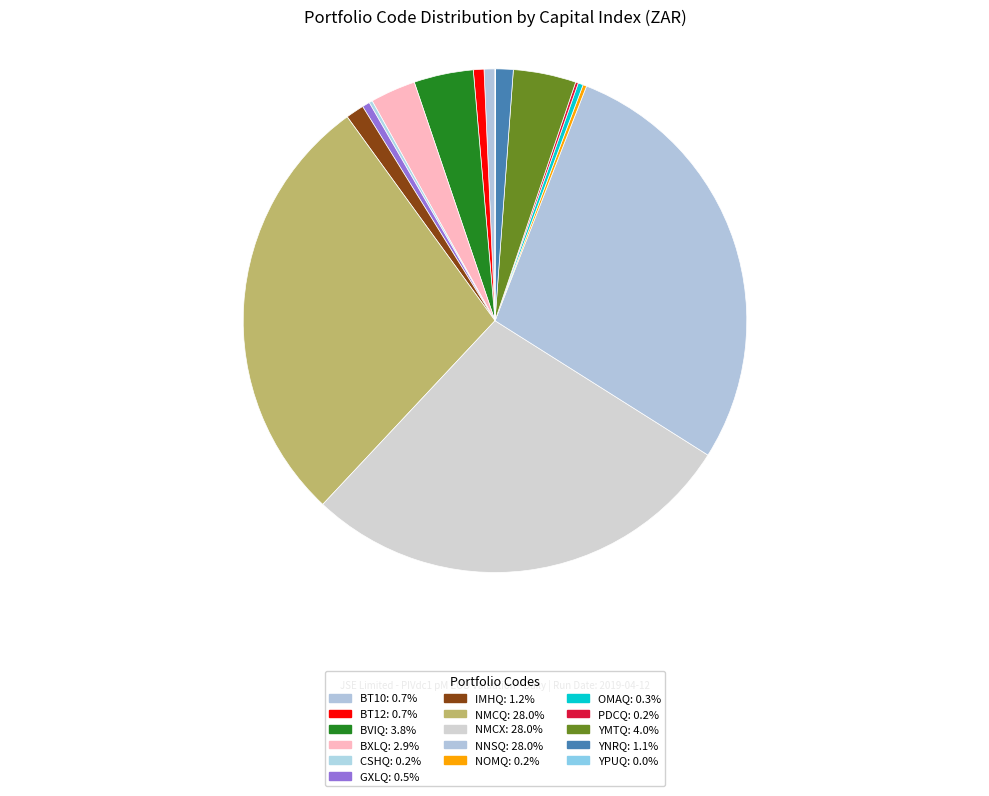

Is it true that GXLQ is 8% of the pie?

False